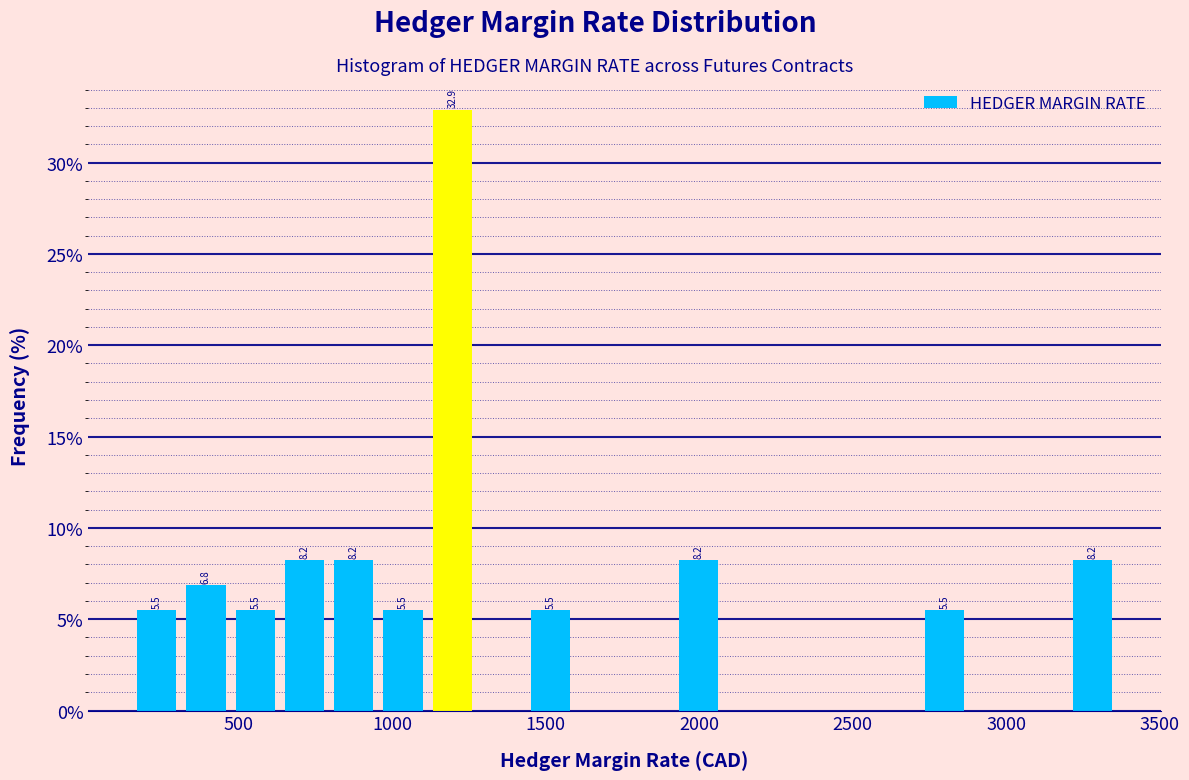

Around what value on the x-axis is the tallest bar? Give the approximate position of its centre, as read against the axis.

1200